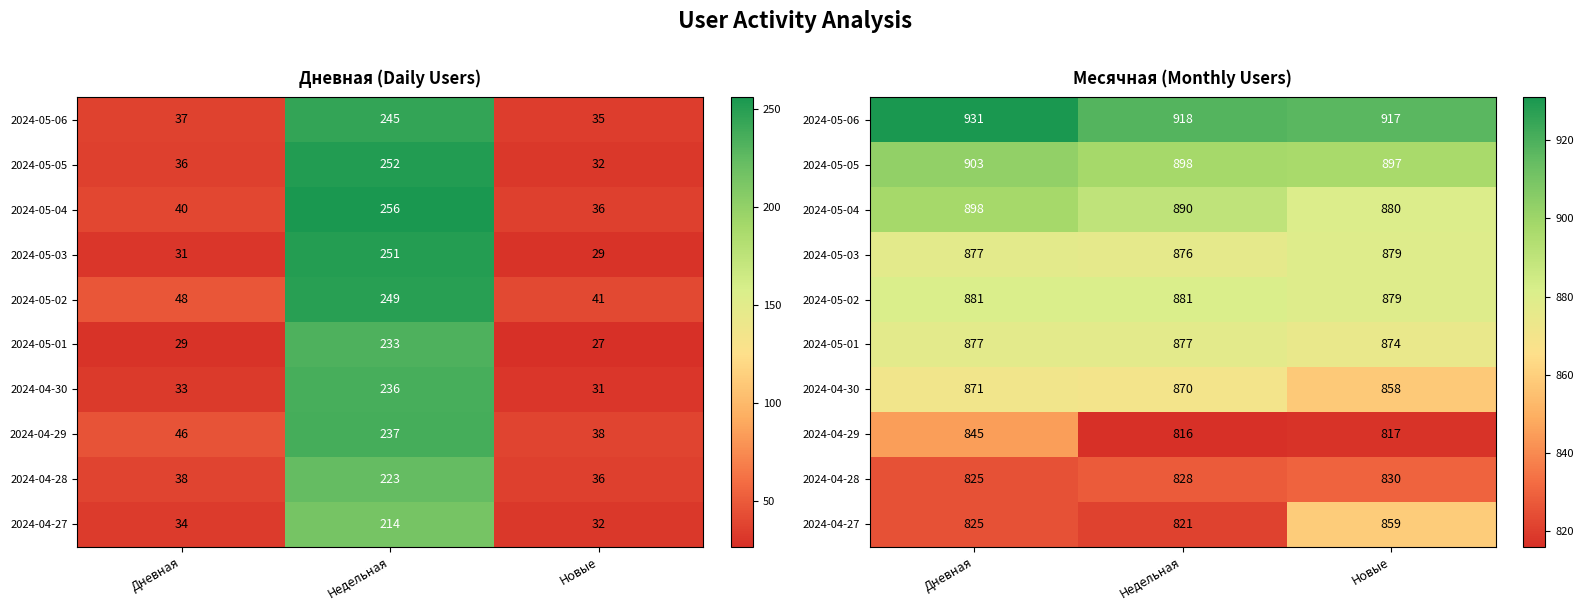

What is the minimum value for 2024-05-04?

880